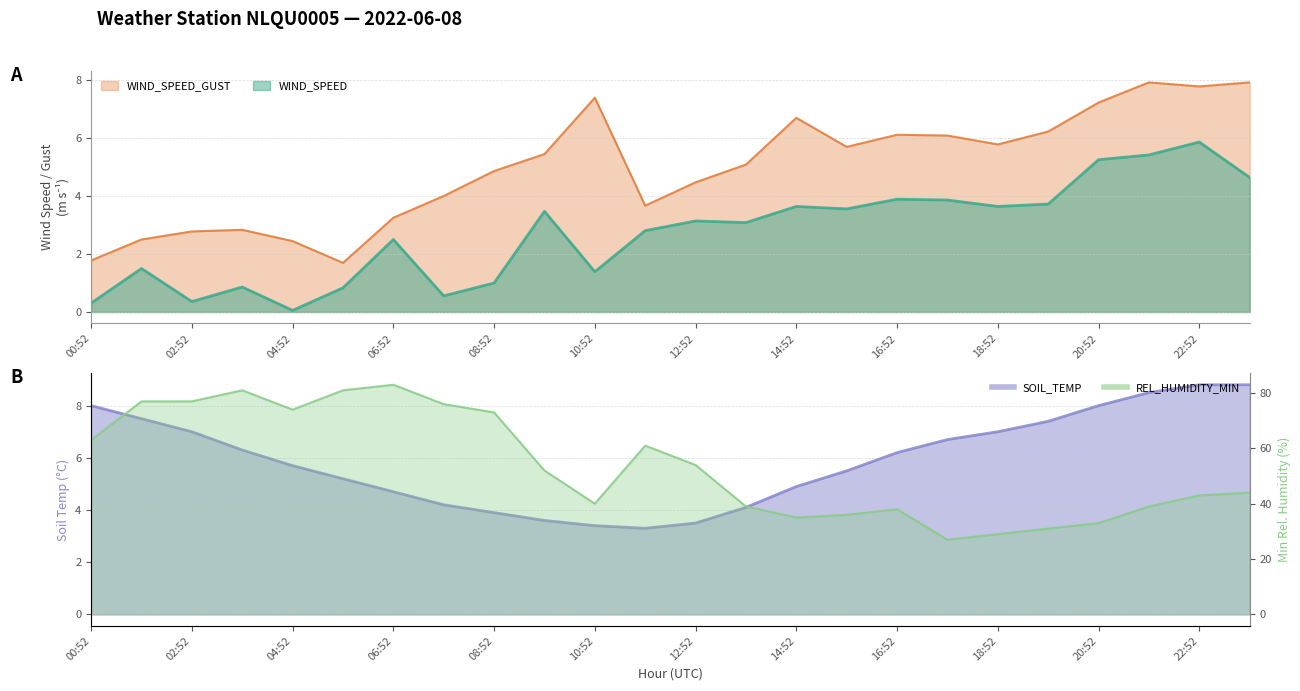

Which series has the largest range (max minus min)?

REL_HUMIDITY_MIN